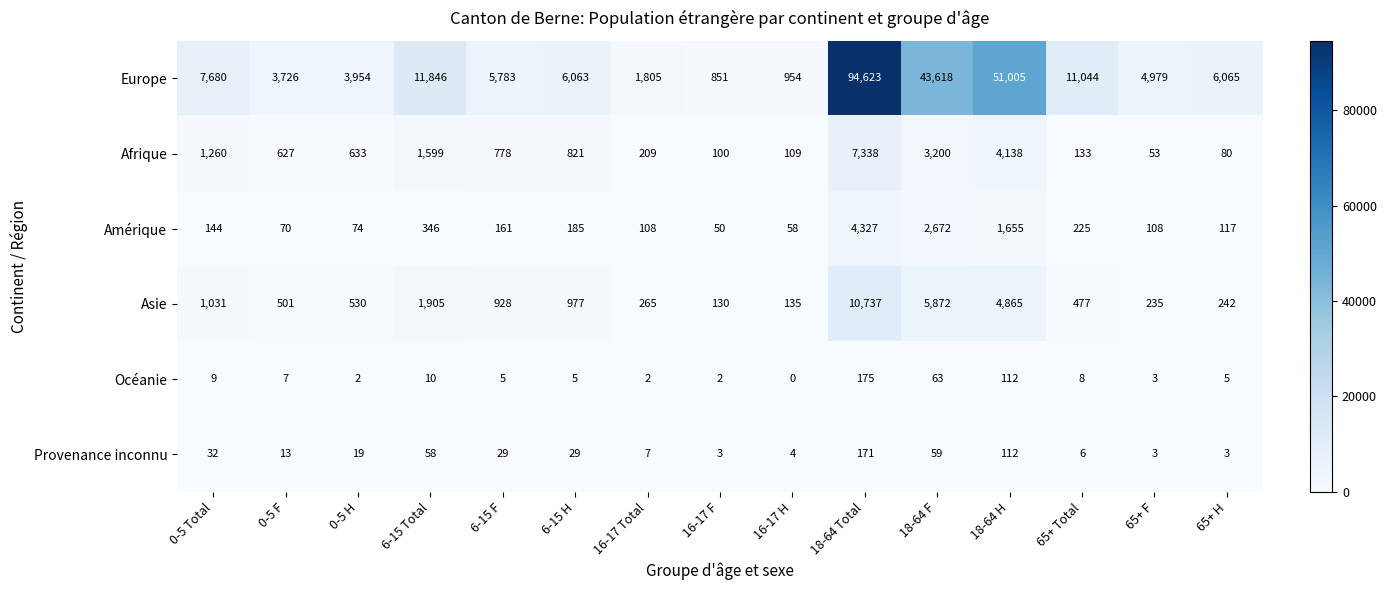

What is the total value across all series at 0-5 F?

4944